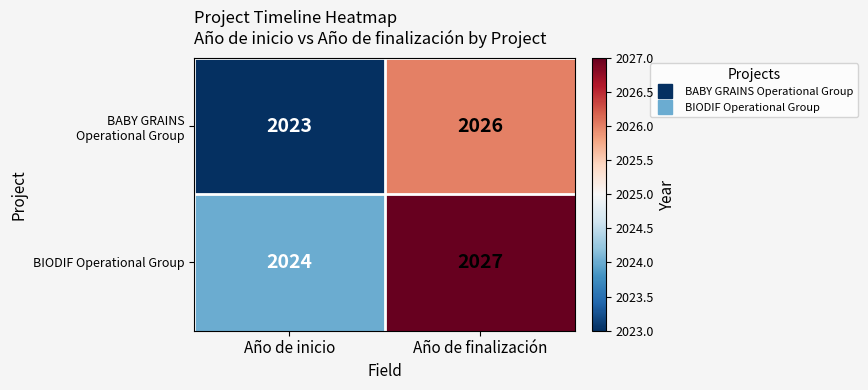

The BIODIF Operational Group series shows 2024 at Año de inicio. True or false?

True